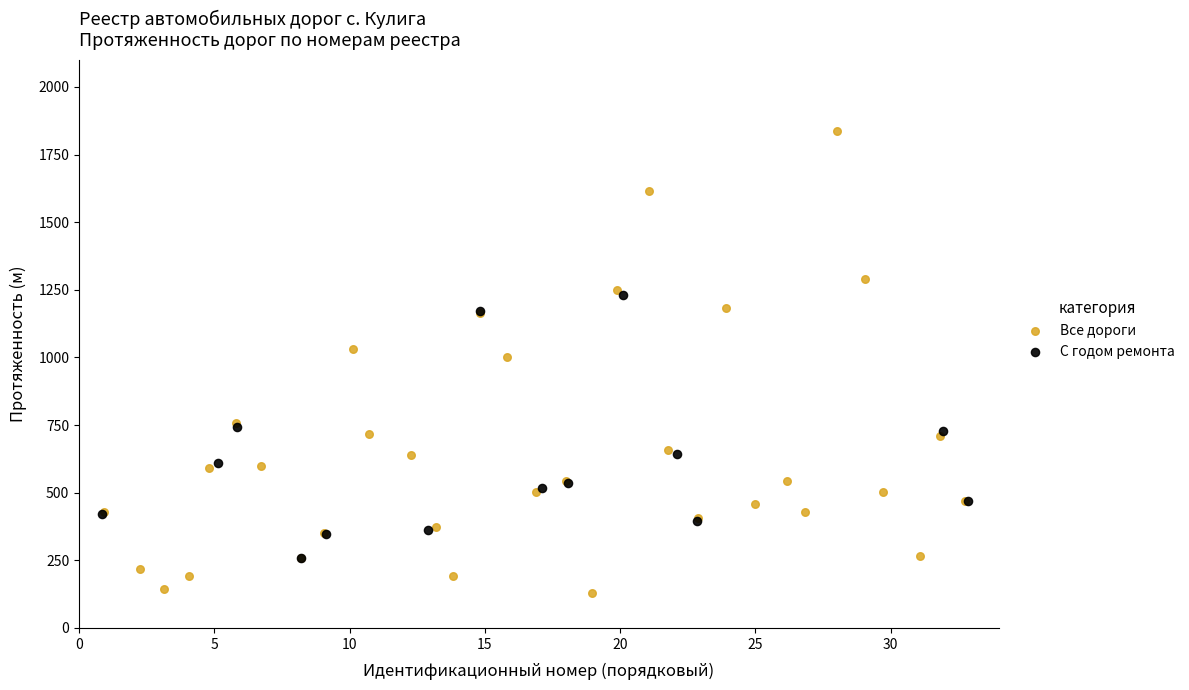

Which series reaches the maximum Y coordinate?

Все дороги